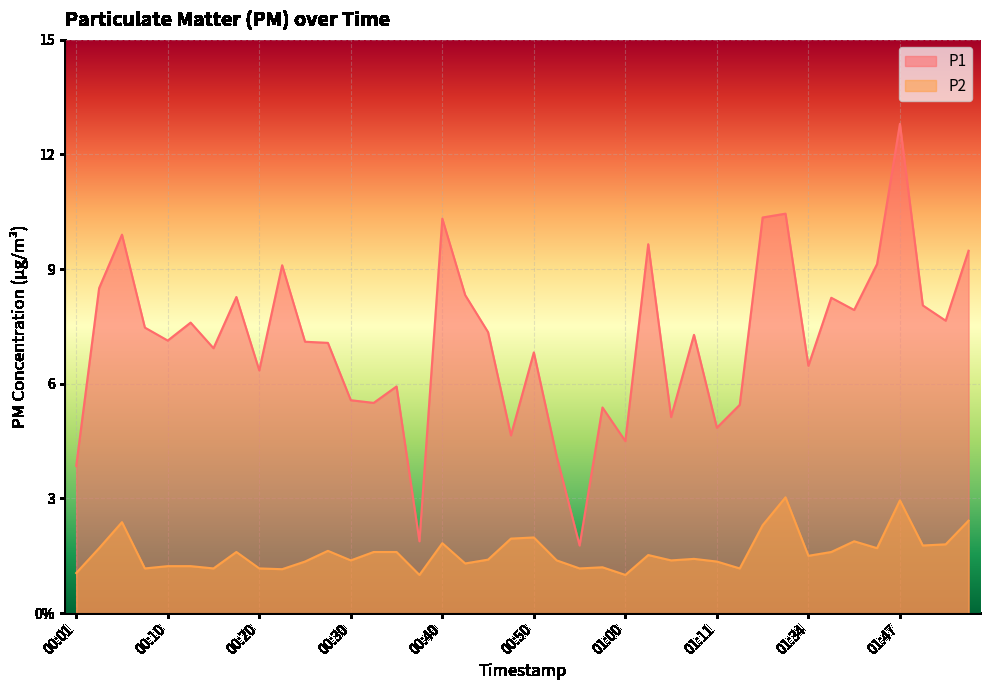

What is the lowest value of the P1 series?

1.8